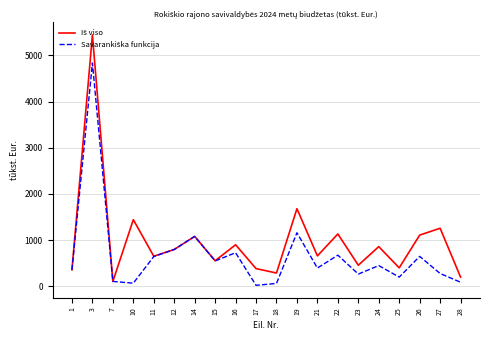

What is the spread (max minus min) of values at 22?

459.2